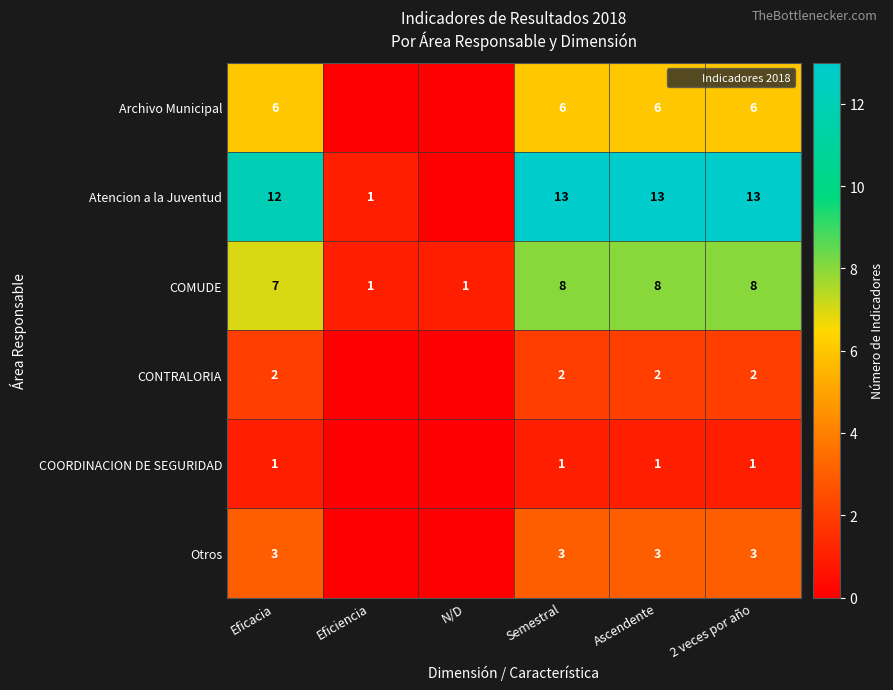

Where is Archivo Municipal nearest to the value 3?

Eficacia